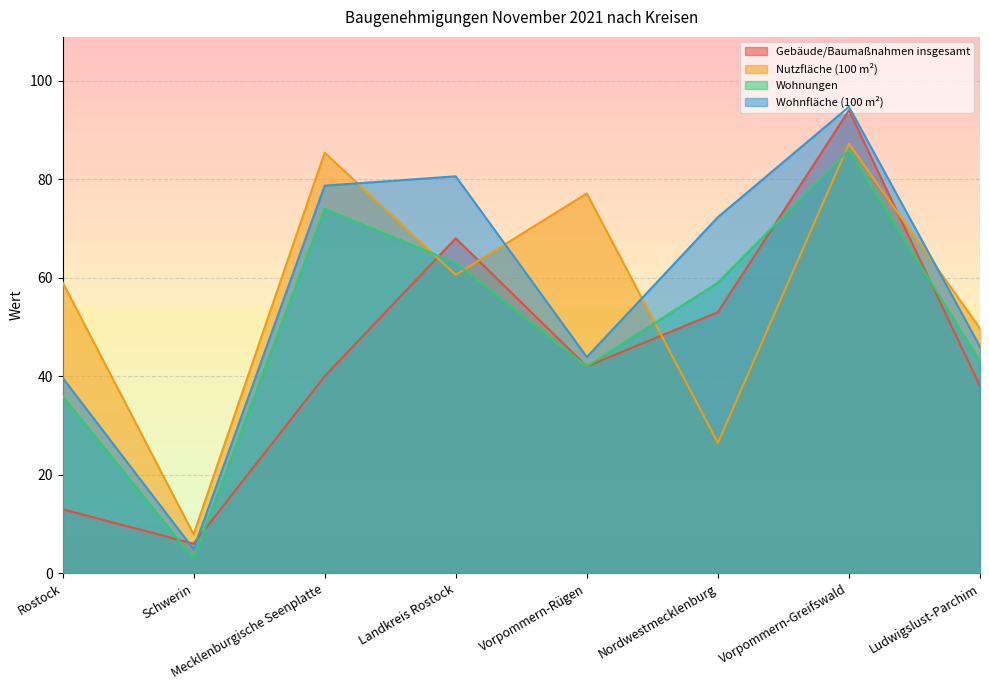

Which series changed the most between Rostock and Mecklenburgische Seenplatte?

Wohnfläche (100 m²)